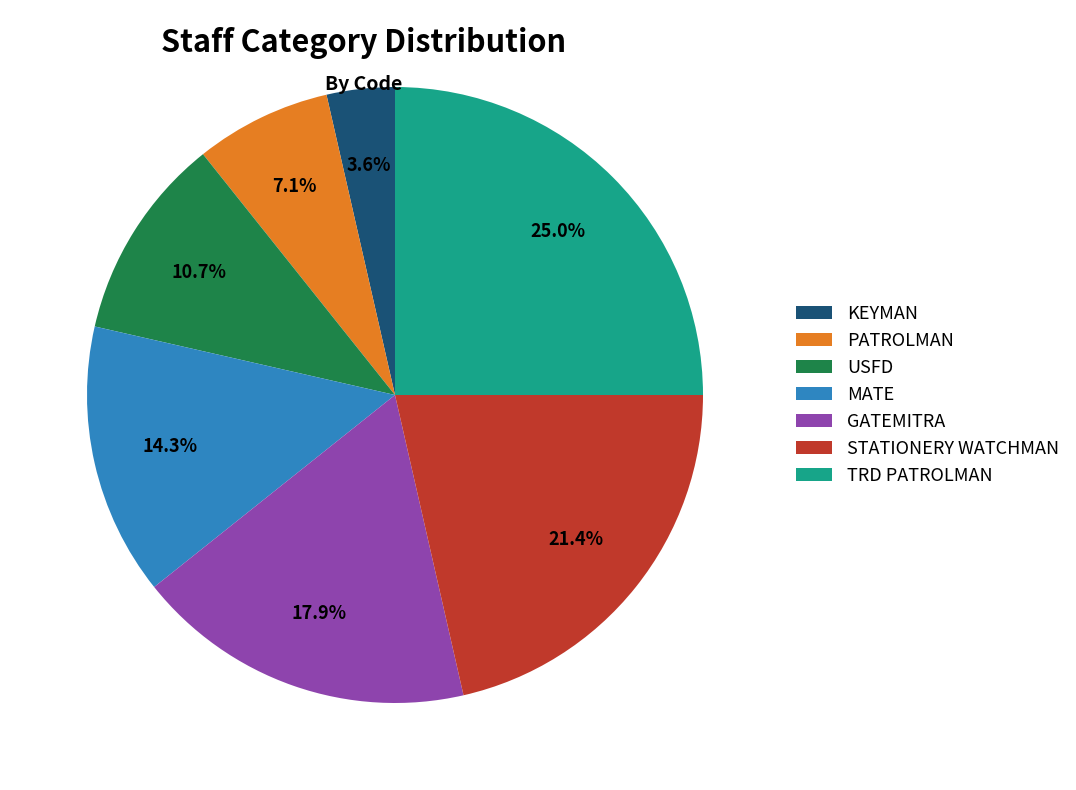

To the nearest percent, what portion does TRD PATROLMAN represent?

25%